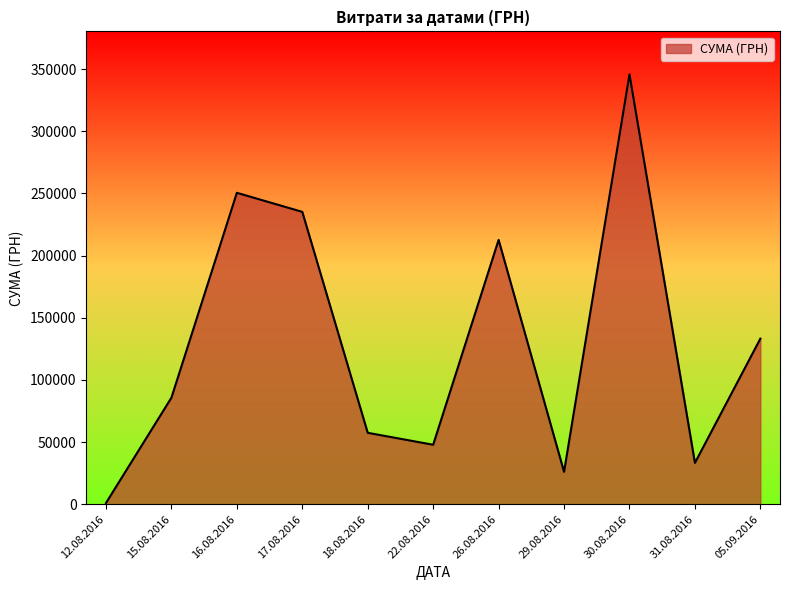

True or false: the data has more than 1 interior local peaks.

True